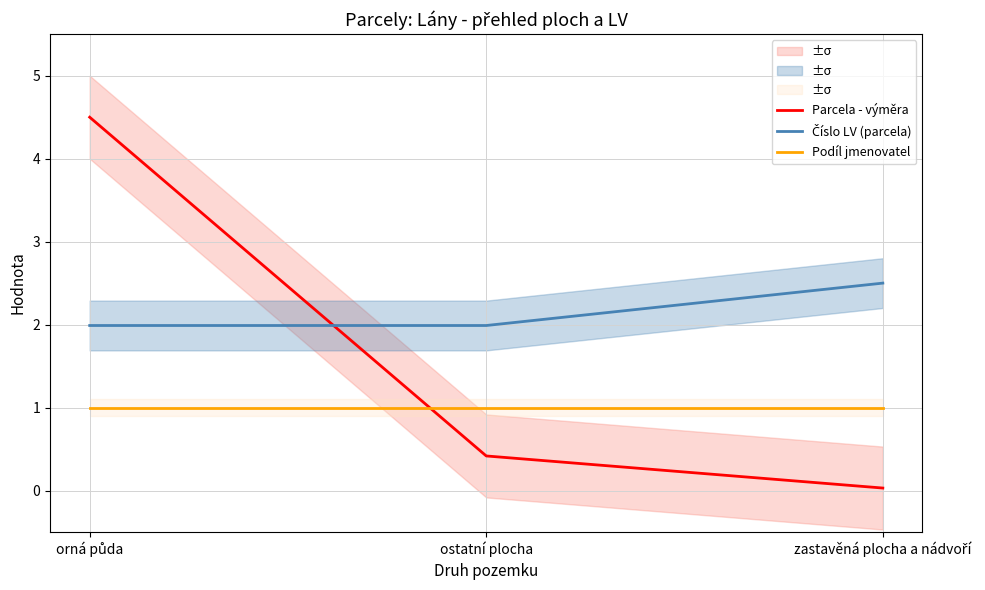

At which category is the sum across all series the highest?

orná půda